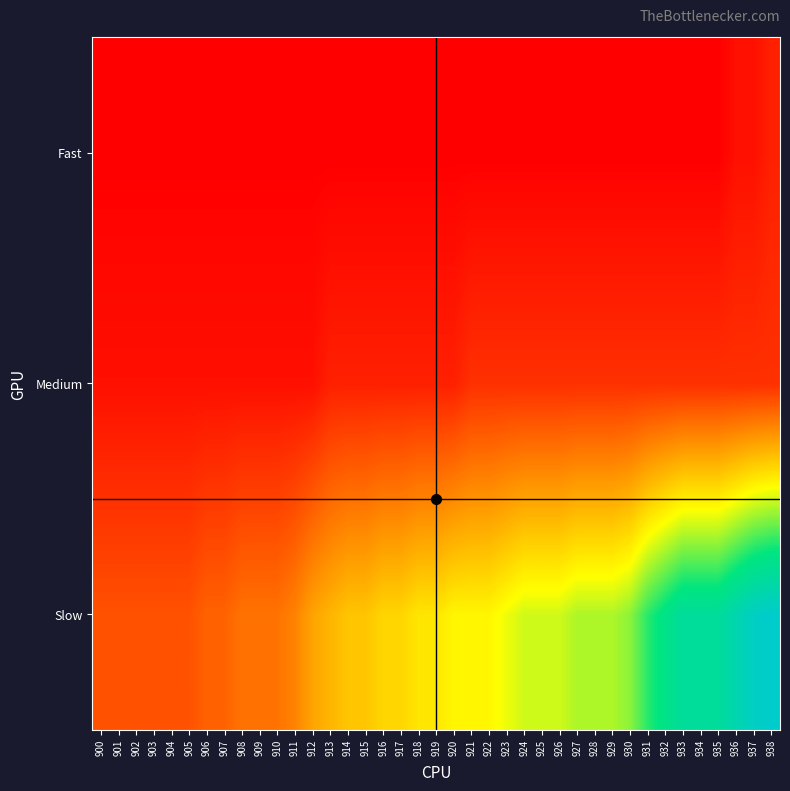

Reading left to right, list all the values displayed in this chart.

Slow: 900=0.2	901=0.2	902=0.2	903=0.2	904=0.2	905=0.2	906=0.2	907=0.2	908=0.2	909=0.2	910=0.2	911=0.3	912=0.3	913=0.4	914=0.4	915=0.4	916=0.4	917=0.4	918=0.5	919=0.5	920=0.5	921=0.5	922=0.5	923=0.5	924=0.5	925=0.5	926=0.5	927=0.6	928=0.6	929=0.6	930=0.6	931=0.7	932=0.8	933=0.8	934=0.8	935=0.8	936=0.9	937=1.0	938=1.0
Medium: 900=0.0	901=0.0	902=0.0	903=0.0	904=0.0	905=0.0	906=0.0	907=0.0	908=0.0	909=0.0	910=0.0	911=0.0	912=0.0	913=0.1	914=0.1	915=0.1	916=0.1	917=0.1	918=0.1	919=0.1	920=0.1	921=0.1	922=0.1	923=0.1	924=0.1	925=0.1	926=0.1	927=0.1	928=0.1	929=0.1	930=0.1	931=0.1	932=0.1	933=0.1	934=0.1	935=0.1	936=0.1	937=0.1	938=0.1
Fast: 900=0.0	901=0.0	902=0.0	903=0.0	904=0.0	905=0.0	906=0.0	907=0.0	908=0.0	909=0.0	910=0.0	911=0.0	912=0.0	913=0.0	914=0.0	915=0.0	916=0.0	917=0.0	918=0.0	919=0.0	920=0.0	921=0.0	922=0.0	923=0.0	924=0.0	925=0.0	926=0.0	927=0.0	928=0.0	929=0.0	930=0.0	931=0.0	932=0.0	933=0.0	934=0.0	935=0.0	936=0.0	937=0.0	938=0.1